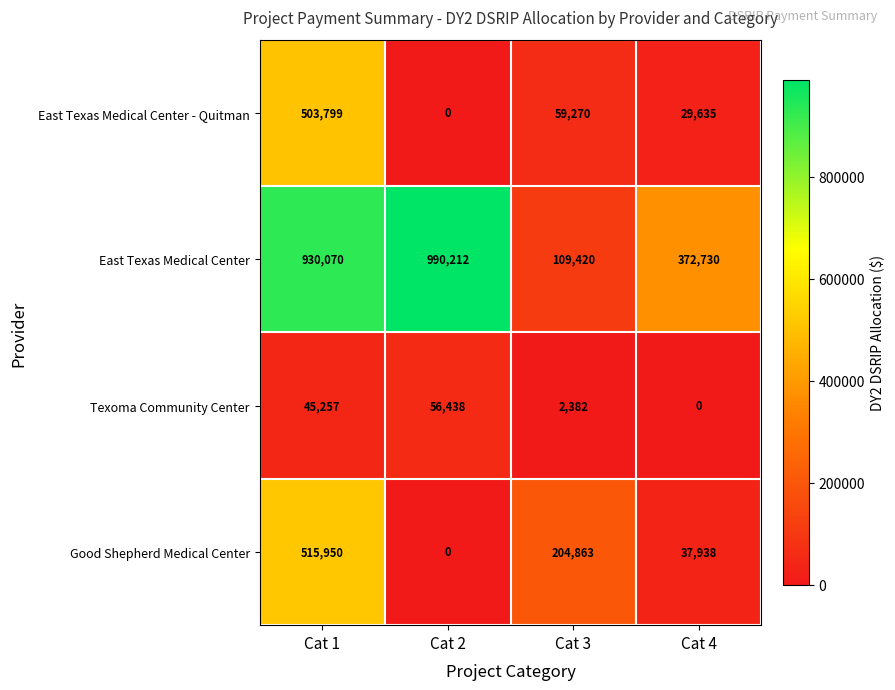

Reading left to right, list all the values displayed in this chart.

East Texas Medical Center - Quitman: Cat 1=503799	Cat 2=0	Cat 3=59270	Cat 4=29635
East Texas Medical Center: Cat 1=930070	Cat 2=990212	Cat 3=109420	Cat 4=372730
Texoma Community Center: Cat 1=45257	Cat 2=56438	Cat 3=2382	Cat 4=0
Good Shepherd Medical Center: Cat 1=515950	Cat 2=0	Cat 3=204863	Cat 4=37938